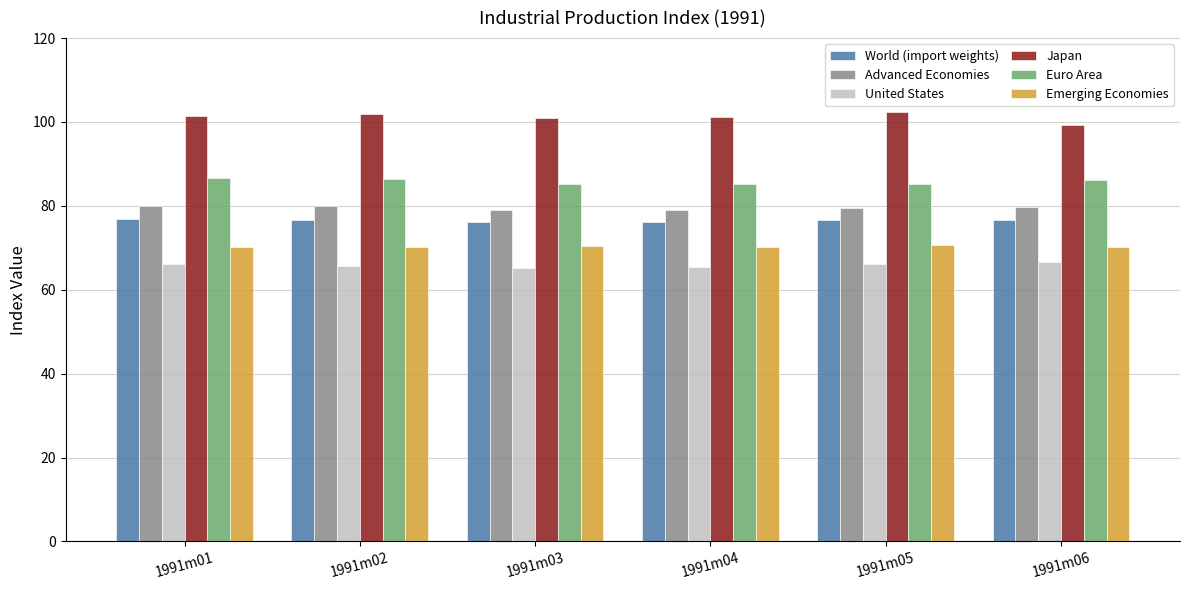

How many groups of bars are there?

6